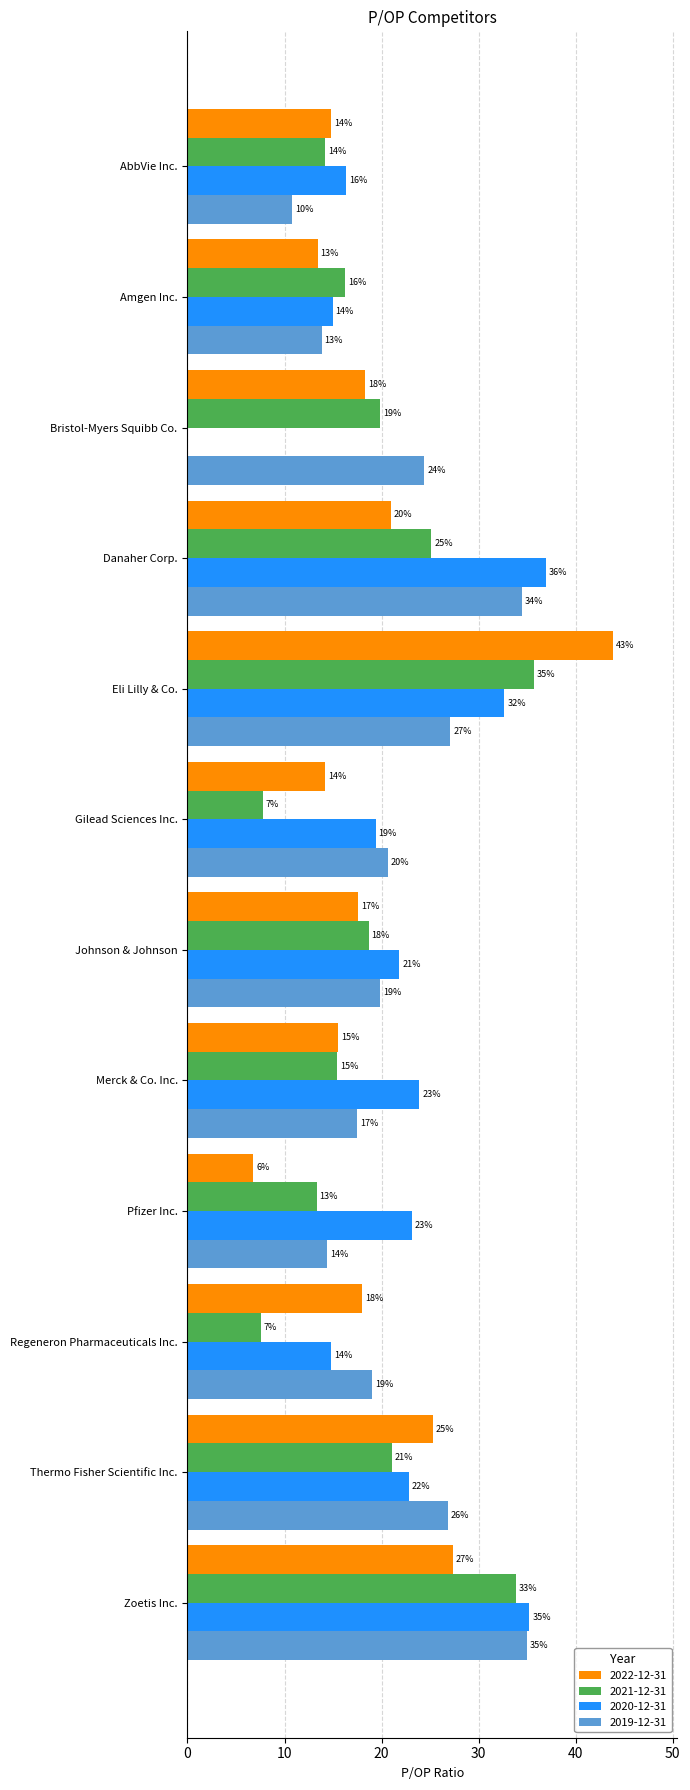

Where does the 2020-12-31 series first go above 22?

Danaher Corp.